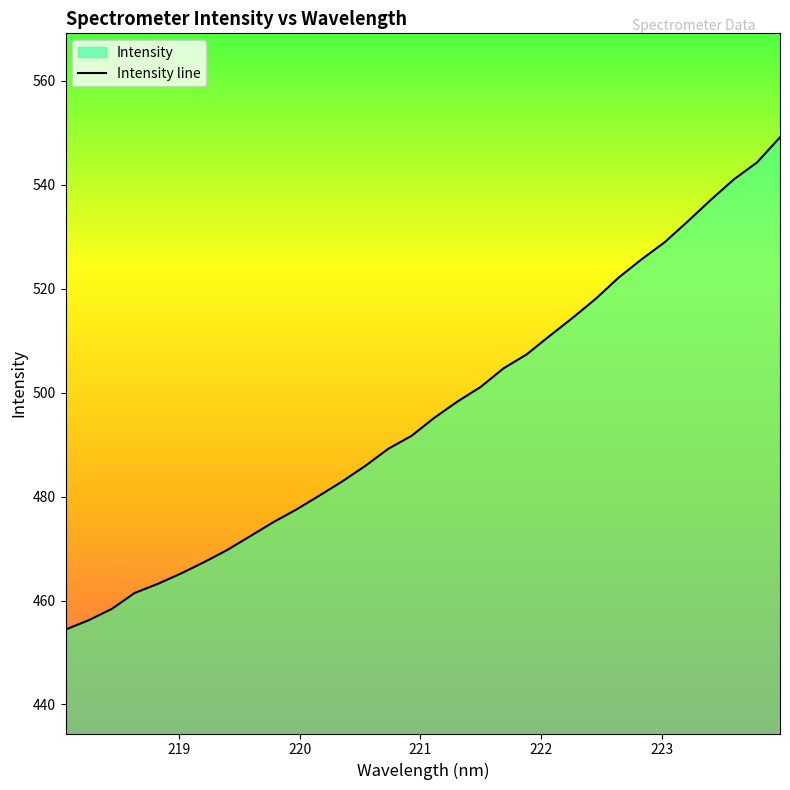

How many lines are shown in the chart?

1